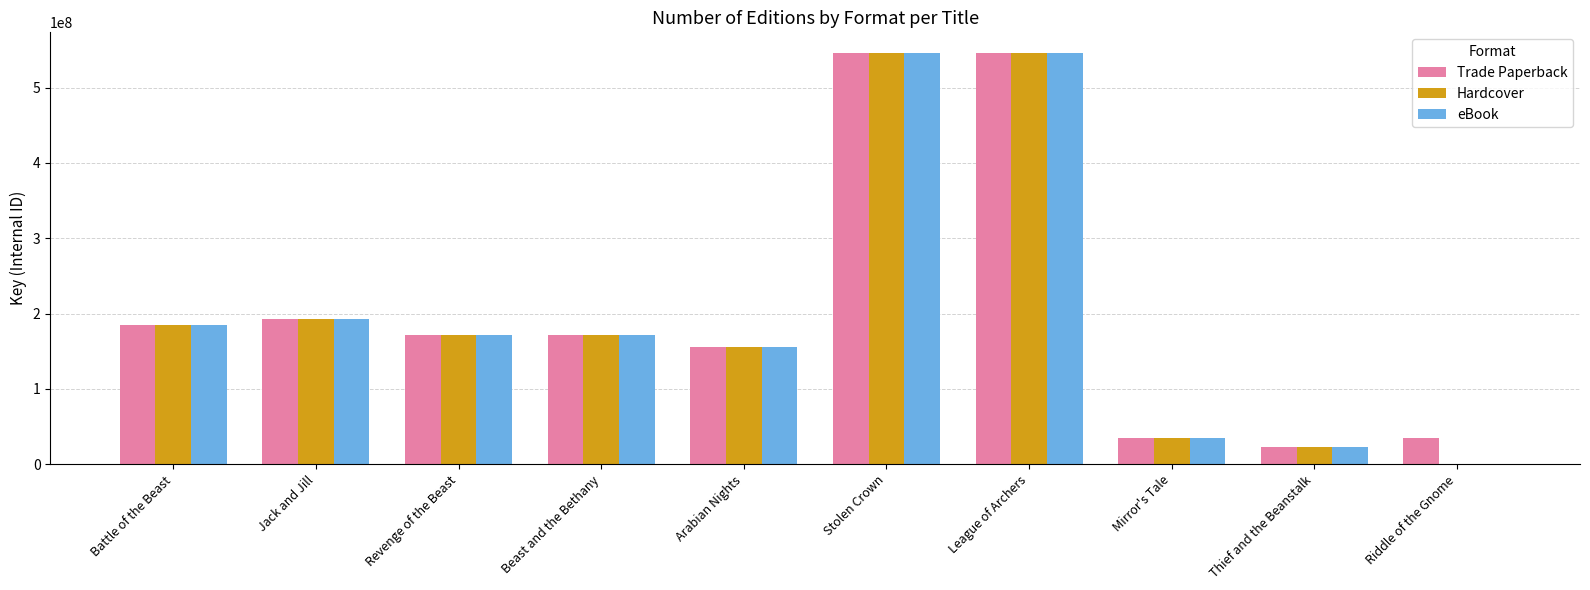

What value does the Hardcover series have at Jack and Jill?

193220213